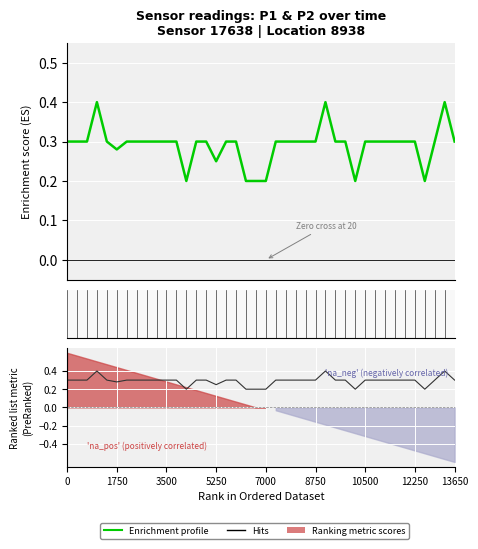

What is the difference between the maximum and second lowest values in the P1 series?

0.2